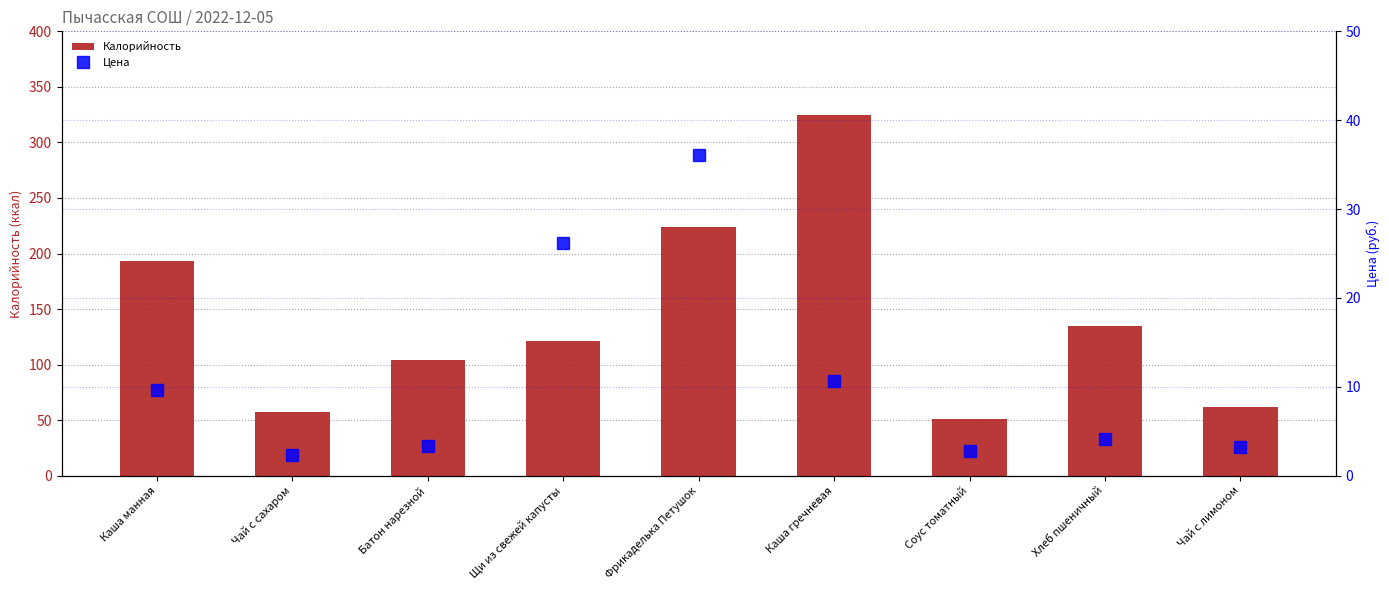

List the series in order of their peak value, lowest first.

Цена, Калорийность